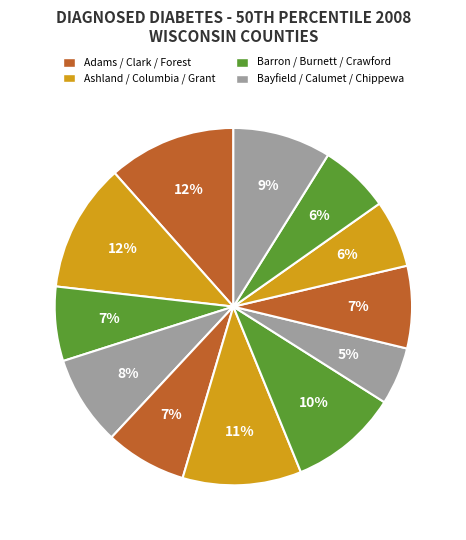

Count the number of slices in the pie.

12